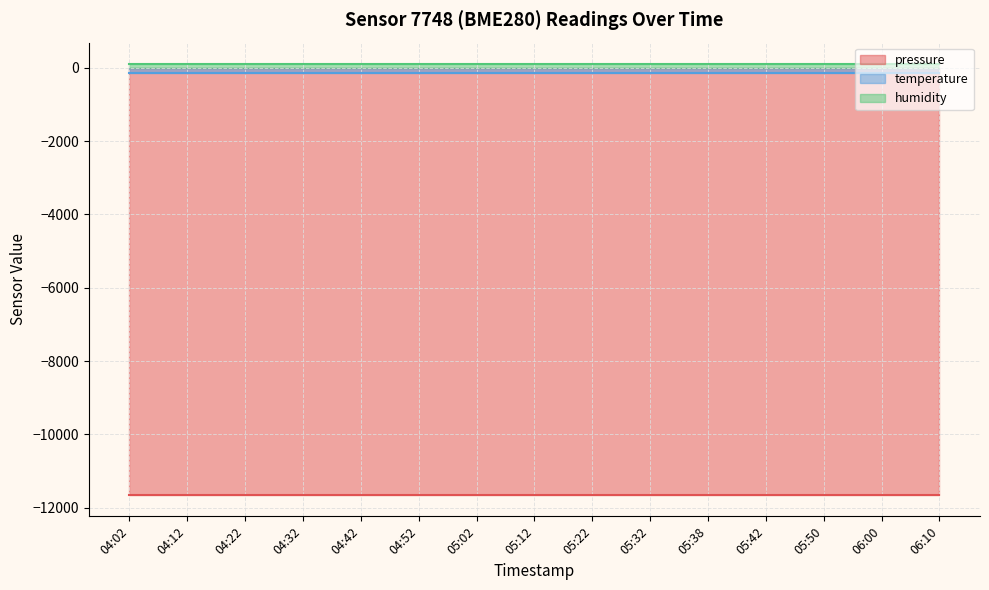

What is the label of the 6th point from the right?

05:32